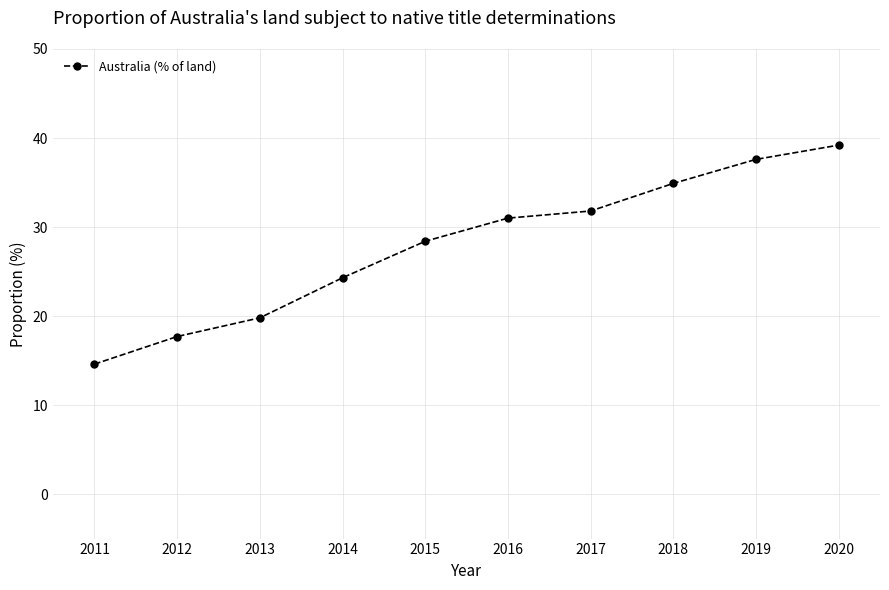

The value at 2014 is 40.7. True or false?

False